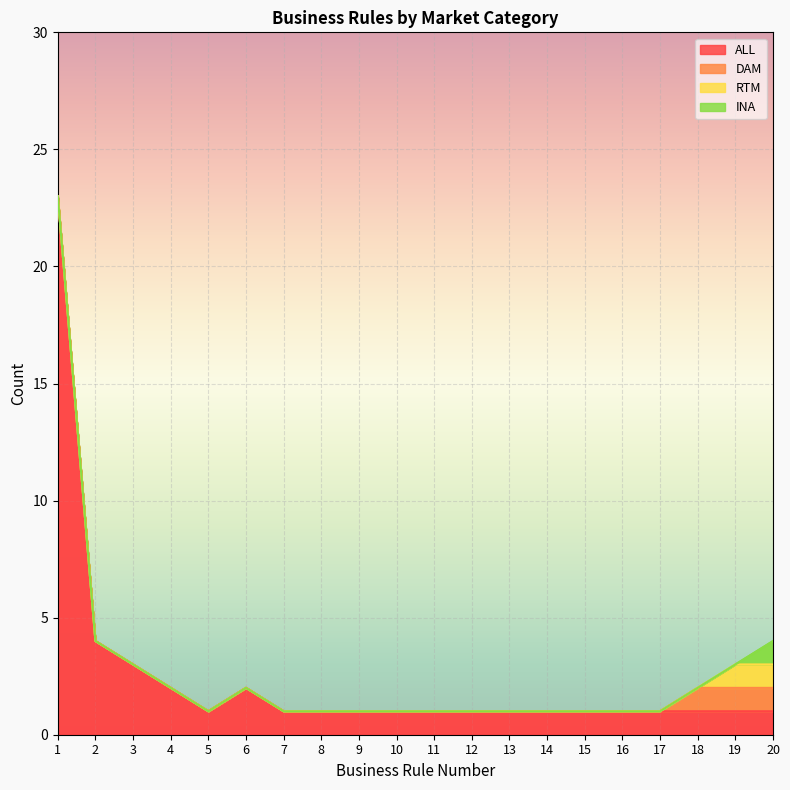

At which category is the sum across all series the highest?

1